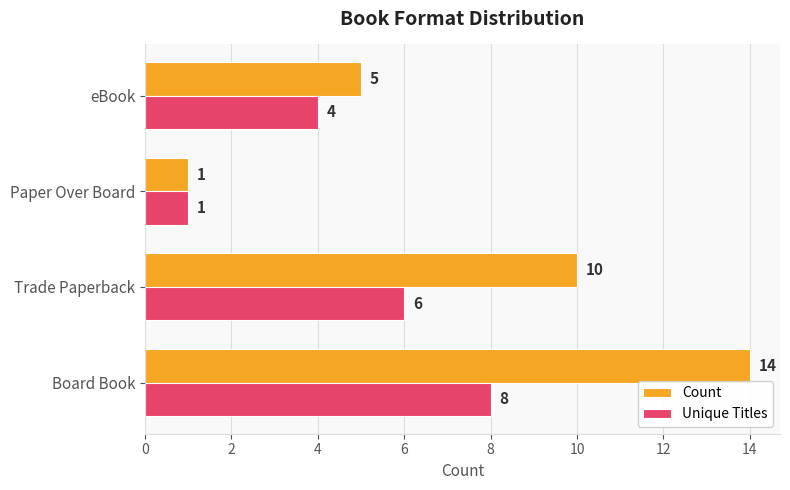

What is the difference between the second highest and minimum values in the Count series?

9